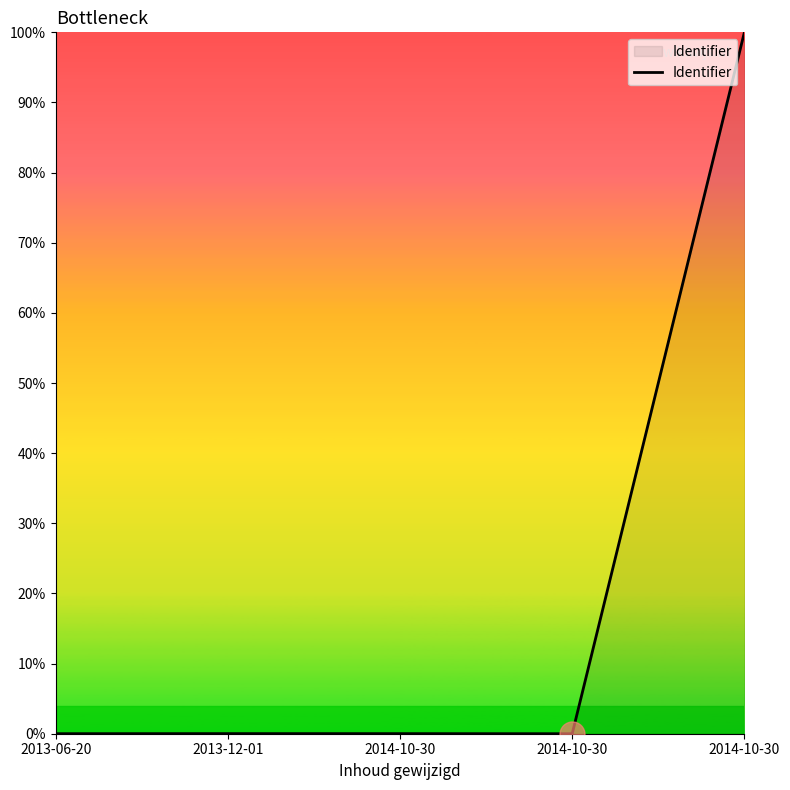

Reading right to left, extract all data points from this chart.

100.0	0.0	0.0	0.0	0.0